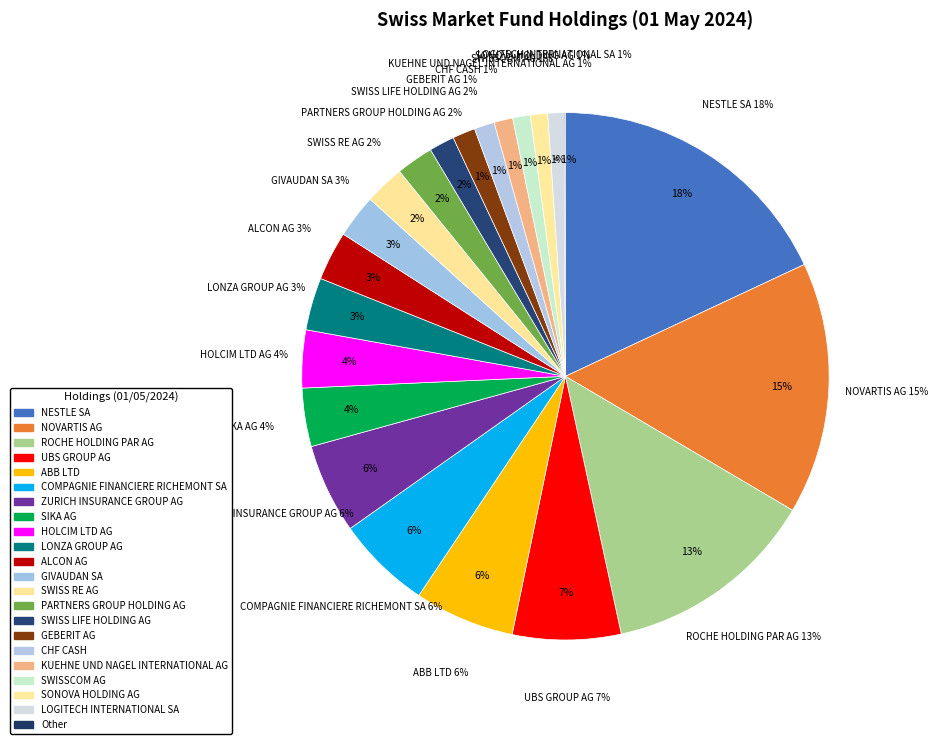

To the nearest percent, what percentage of the pie is KUEHNE UND NAGEL INTERNATIONAL AG?

1%